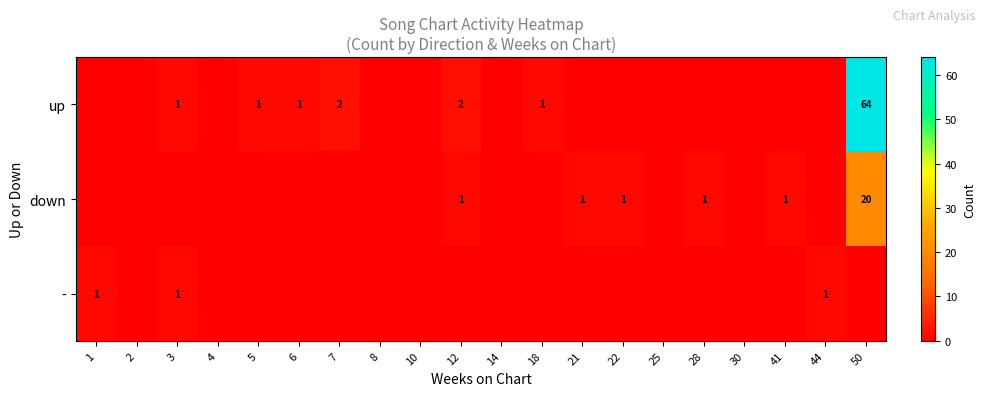

The value of up at 3 is 1. True or false?

True